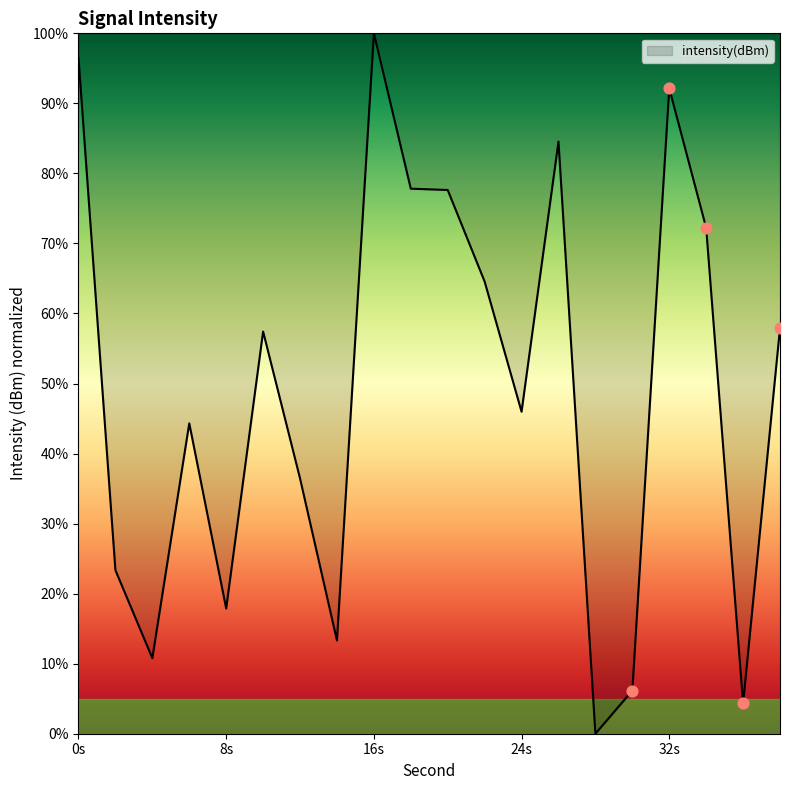

What is the greatest value displayed?

100.0